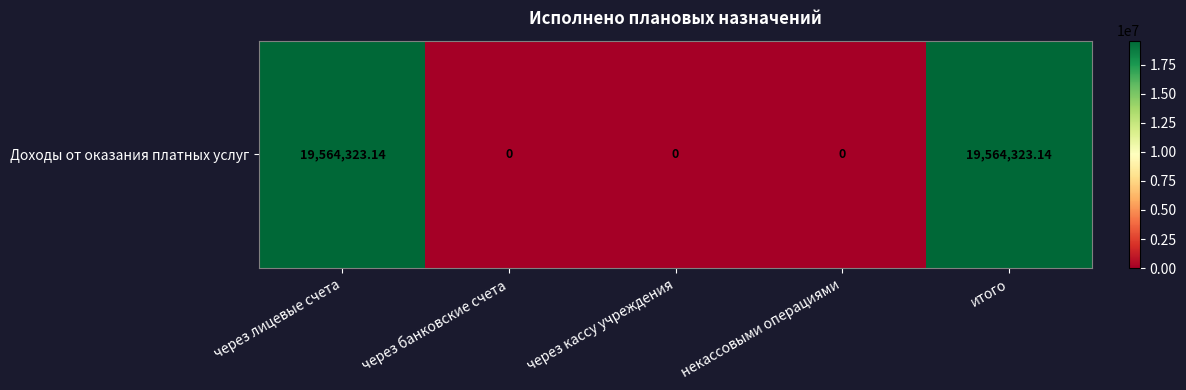

Reading right to left, list all the values displayed in this chart.

итого=19564323.1	некассовыми операциями=0.0	через кассу учреждения=0.0	через банковские счета=0.0	через лицевые счета=19564323.1